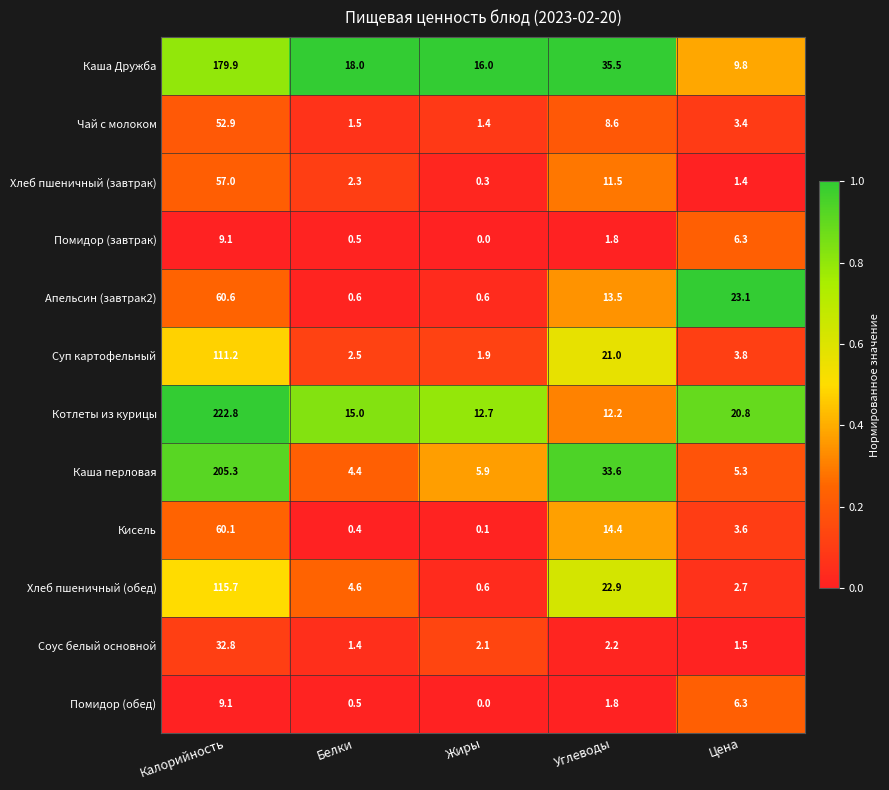

What is the total value across all series at Углеводы?

179.0